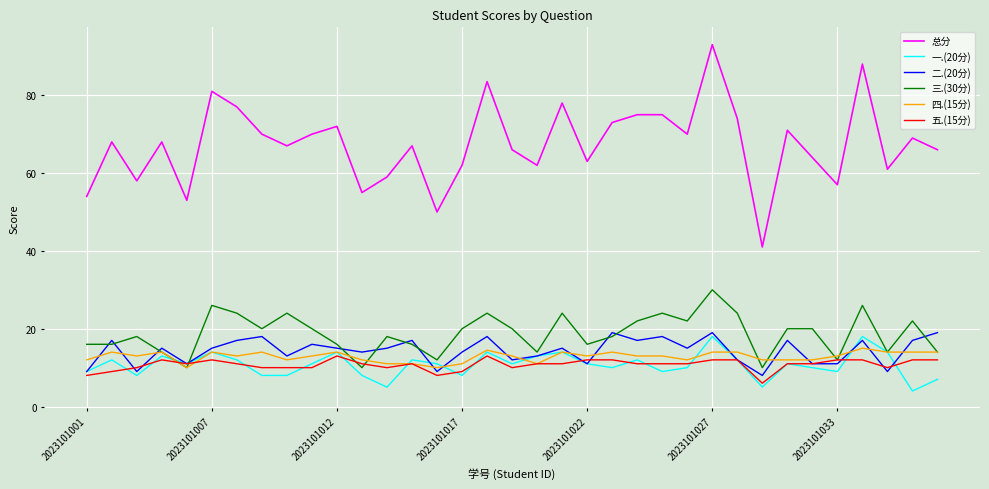

True or false: 三.(30分) and 二.(20分) cross at least once.

True